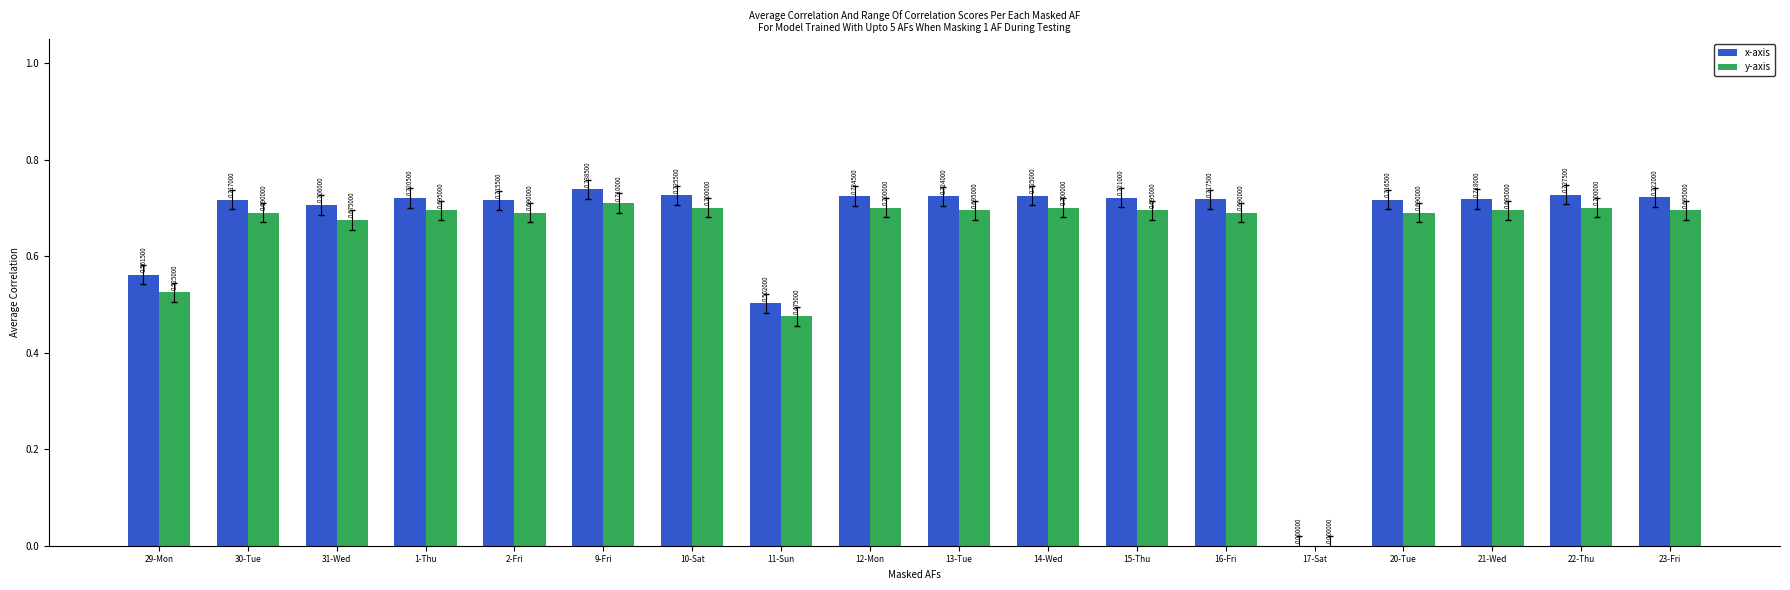

Which series changed the most between 10-Sat and 17-Sat?

x-axis